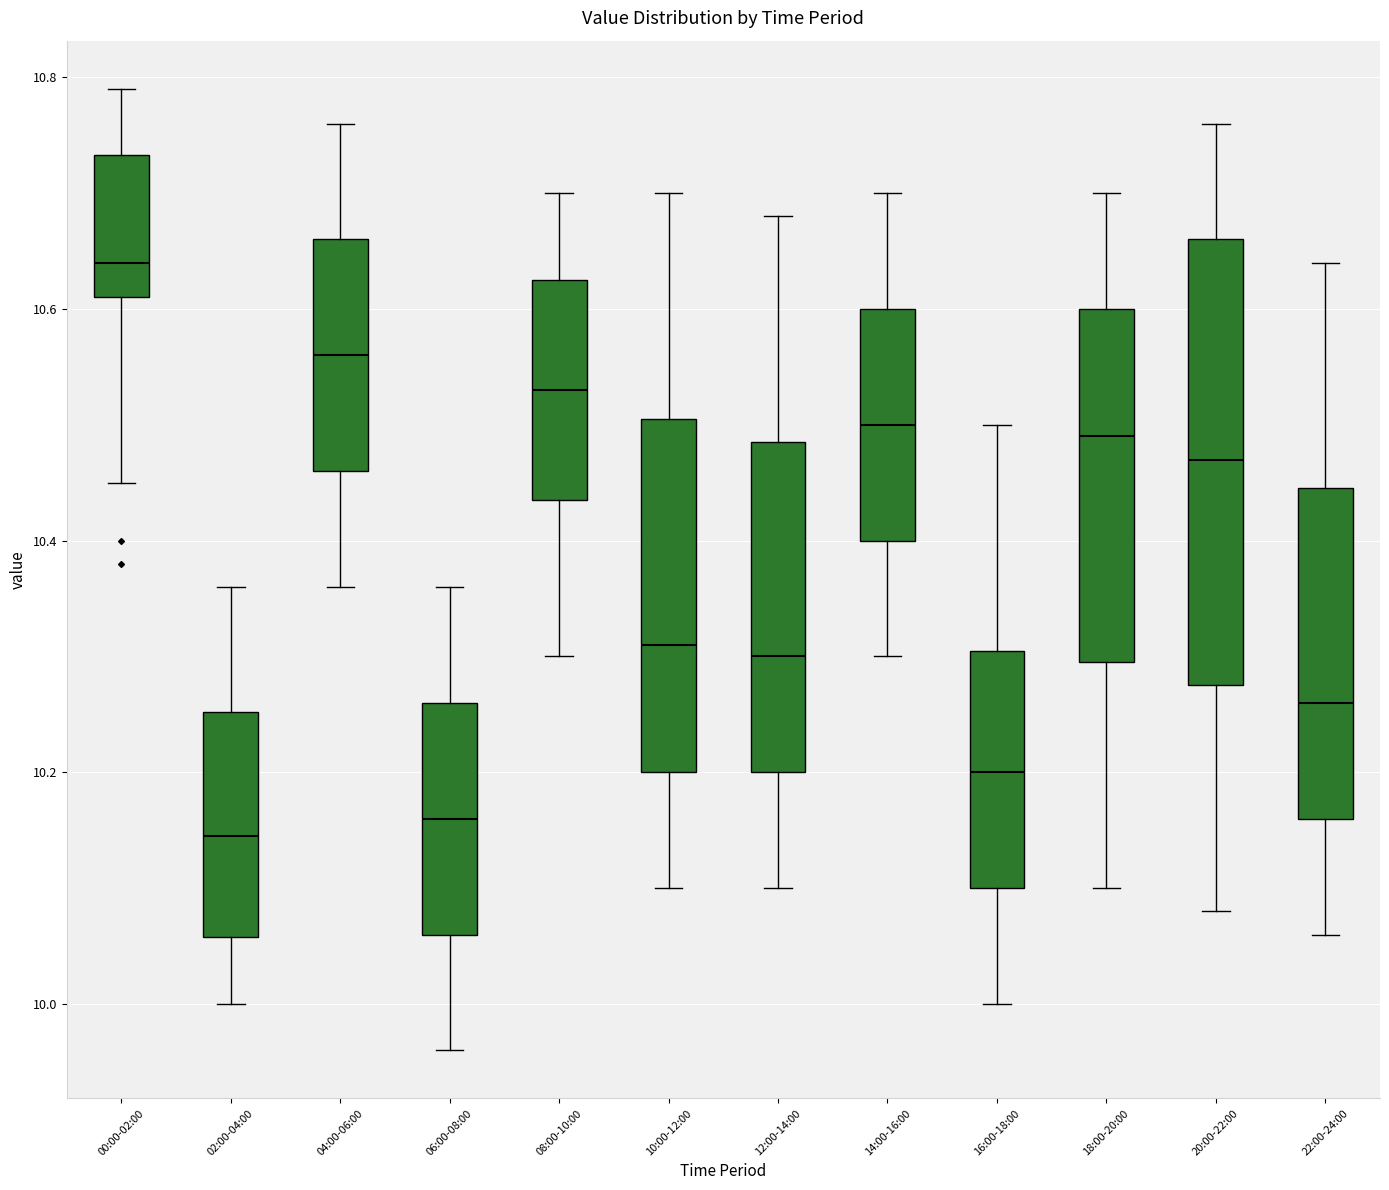

Reading left to right, transcribe this box plot: for each box, give where its median line is, the range the box spans, and where its two whiskers end, as read against the y-axis. The values are not printed on the chart, so give them approximately, as read against the axis.

00:00-02:00: median 10.64, box 10.62 to 10.74, whiskers 10.46 to 10.80
02:00-04:00: median 10.14, box 10.06 to 10.26, whiskers 10.00 to 10.36
04:00-06:00: median 10.56, box 10.46 to 10.66, whiskers 10.36 to 10.76
06:00-08:00: median 10.16, box 10.06 to 10.26, whiskers 9.96 to 10.36
08:00-10:00: median 10.54, box 10.44 to 10.62, whiskers 10.30 to 10.70
10:00-12:00: median 10.32, box 10.20 to 10.50, whiskers 10.10 to 10.70
12:00-14:00: median 10.30, box 10.20 to 10.48, whiskers 10.10 to 10.68
14:00-16:00: median 10.50, box 10.40 to 10.60, whiskers 10.30 to 10.70
16:00-18:00: median 10.20, box 10.10 to 10.30, whiskers 10.00 to 10.50
18:00-20:00: median 10.50, box 10.30 to 10.60, whiskers 10.10 to 10.70
20:00-22:00: median 10.48, box 10.28 to 10.66, whiskers 10.08 to 10.76
22:00-24:00: median 10.26, box 10.16 to 10.44, whiskers 10.06 to 10.64